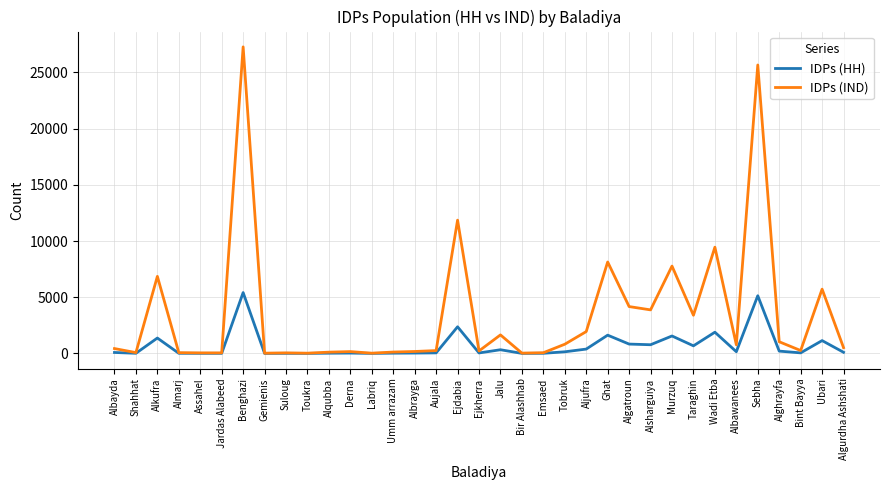

At which category is the sum across all series the highest?

Benghazi